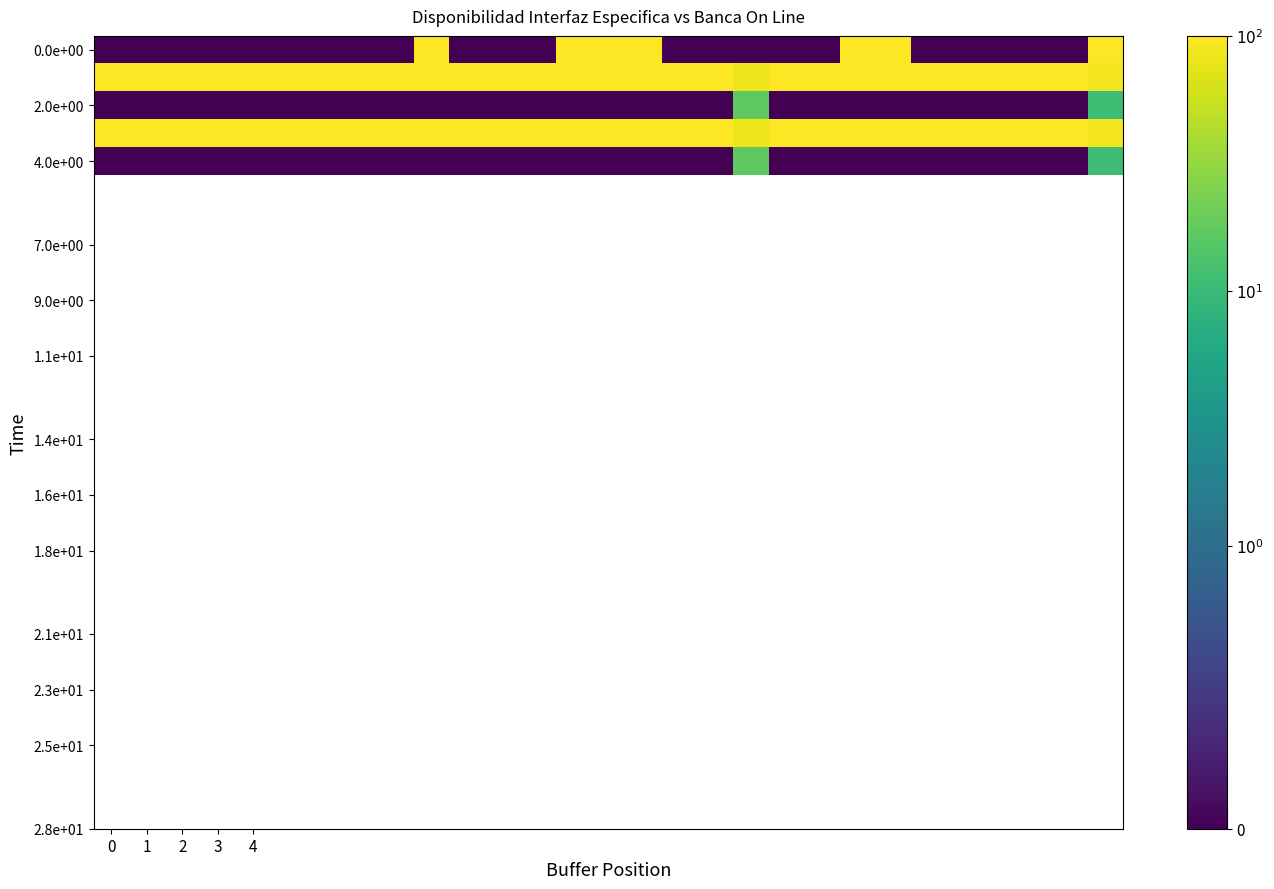

What is the greatest value displayed?

100.0